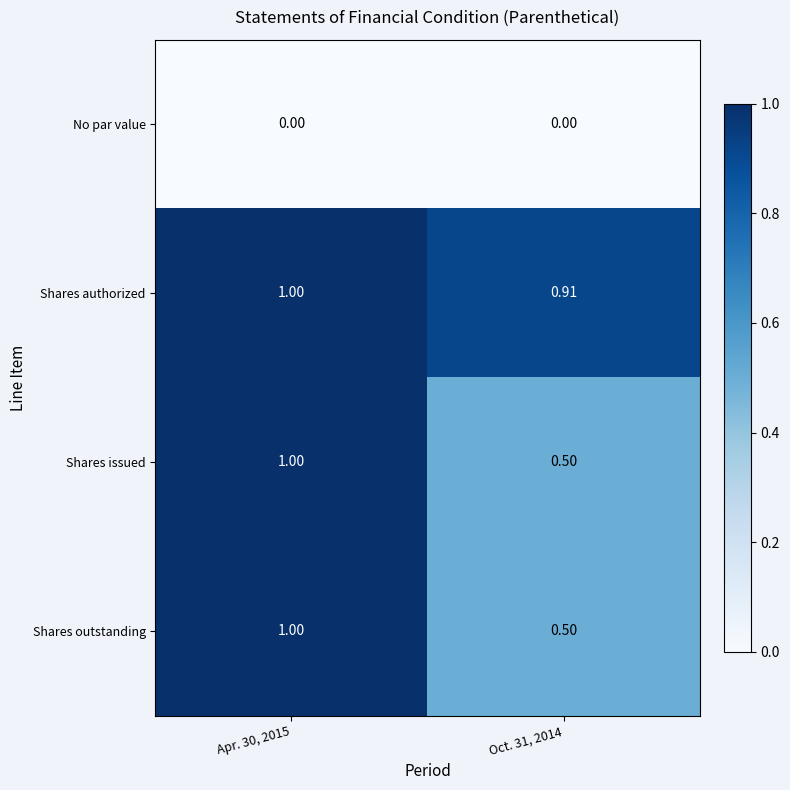

Is the value of Shares authorized at Oct. 31, 2014 greater than the value of No par value at Oct. 31, 2014?

Yes